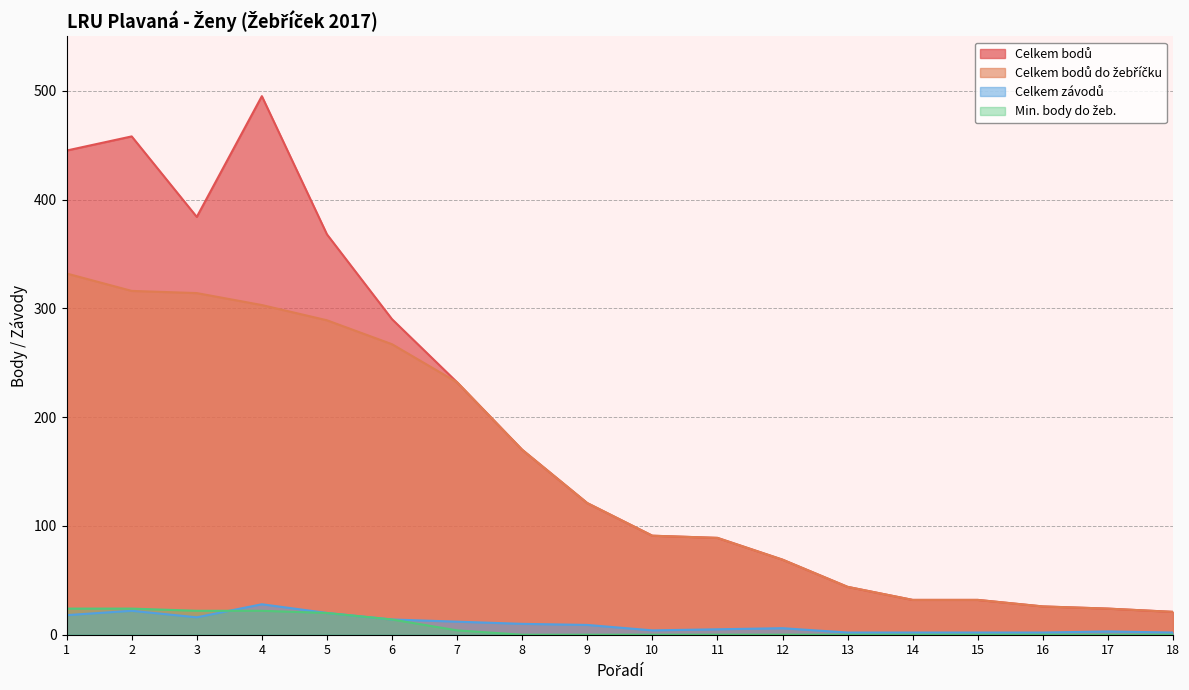

True or false: Celkem závodů has a value of 16 at 3.

True